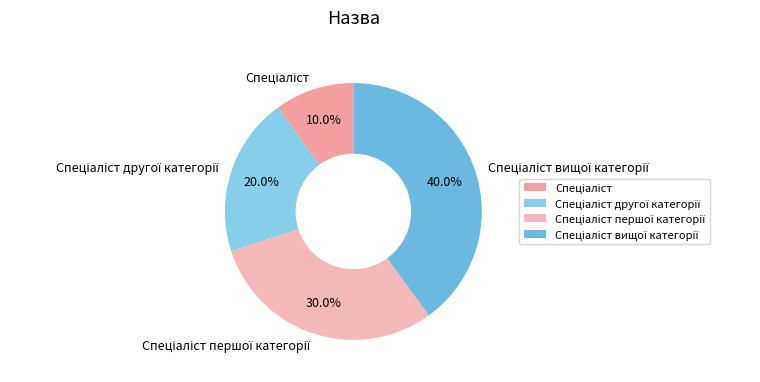

Does any single category account for the majority?

No